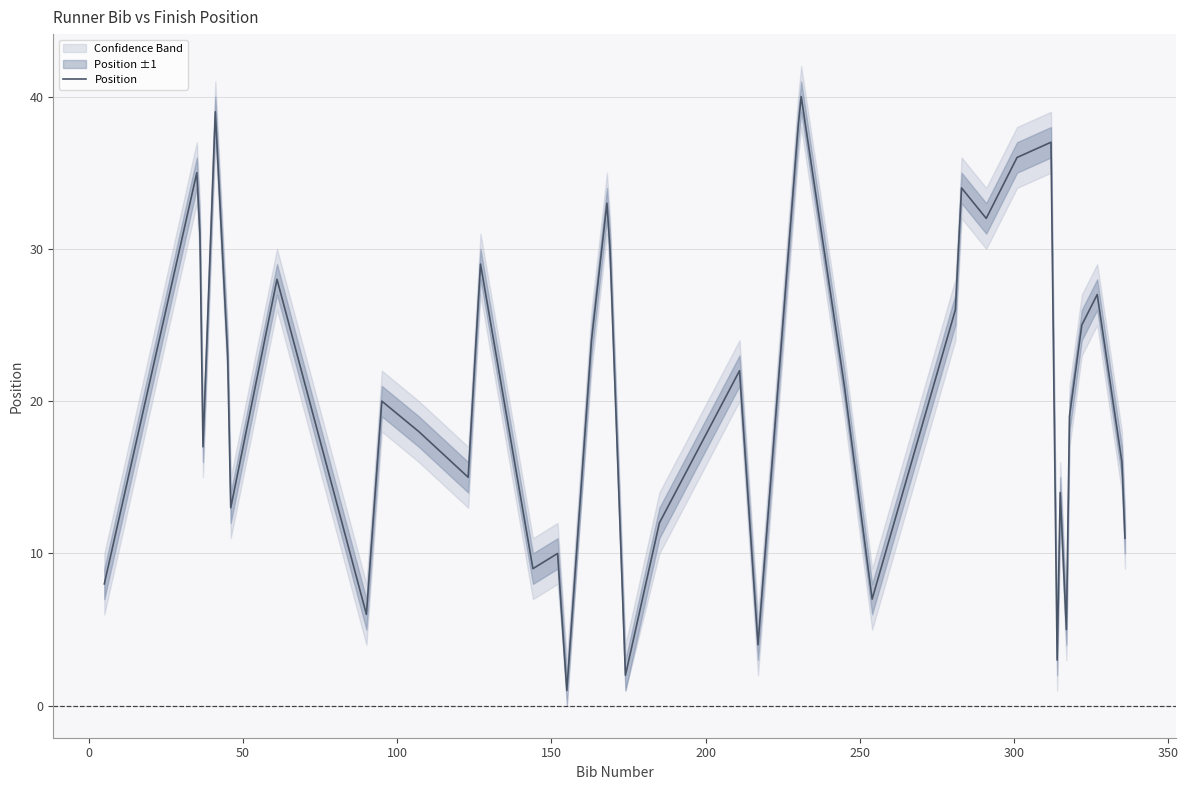

What is the greatest value displayed?

40